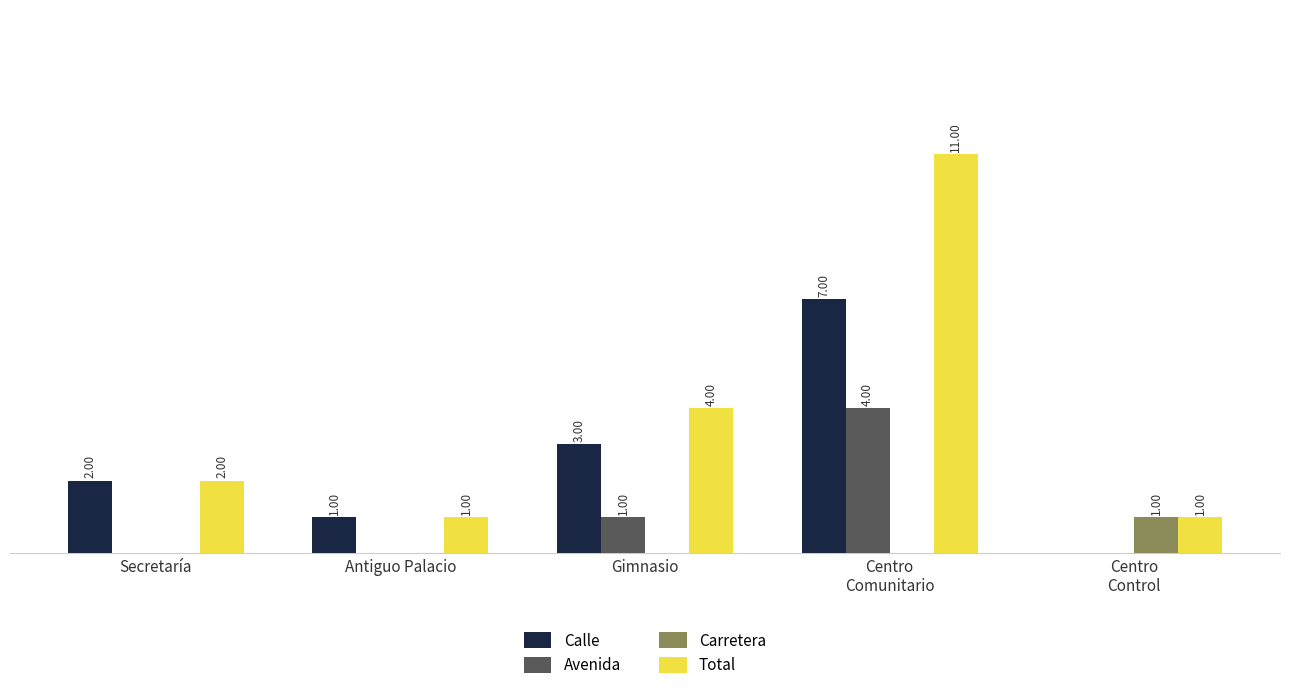

Between Secretaría and Gimnasio, which series saw the biggest shift?

Total